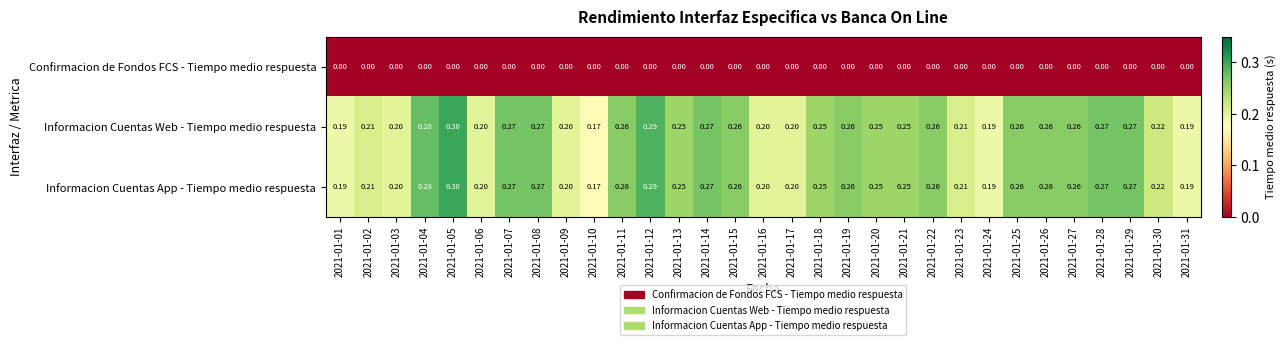

What is the spread (max minus min) of values at 2021-01-31?

0.2